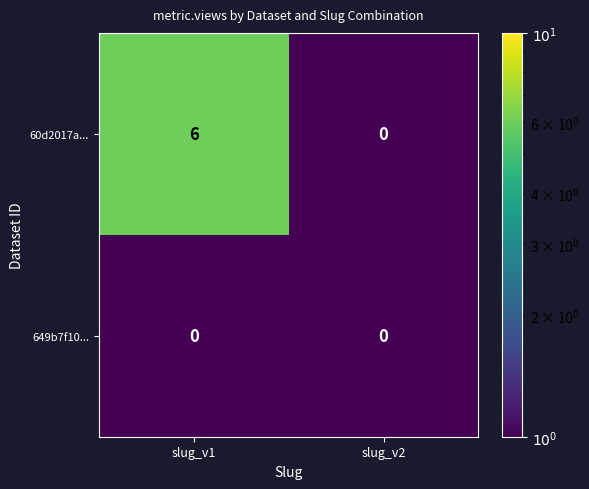

Which series changed the most between slug_v1 and slug_v2?

60d2017a...